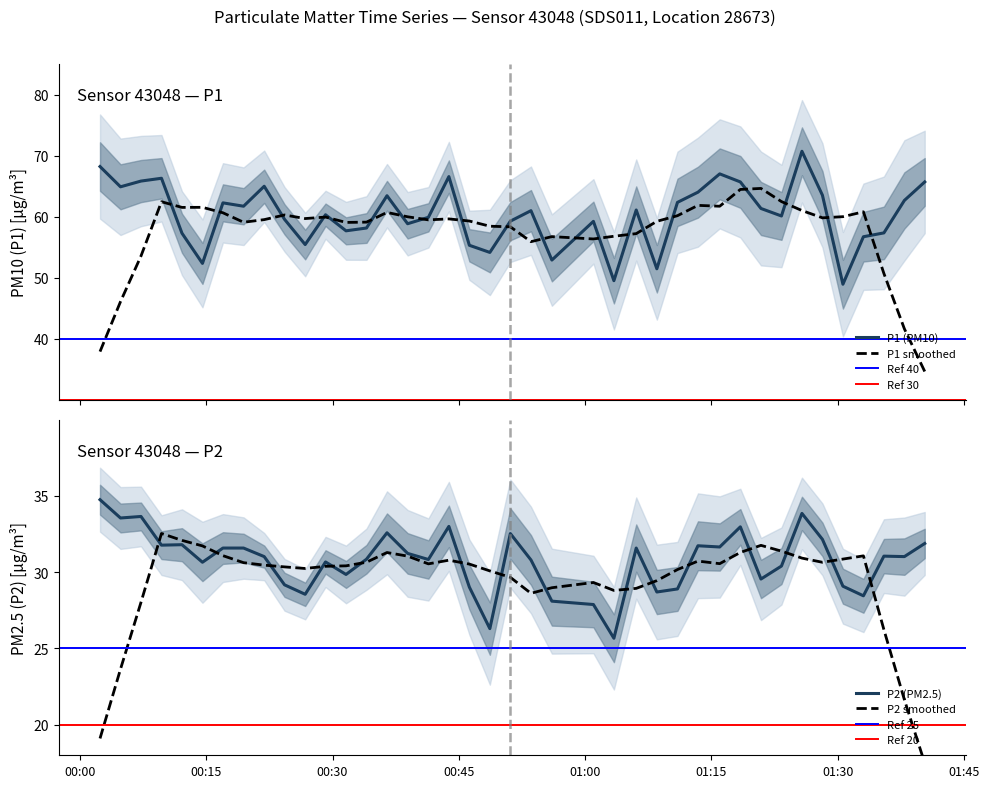

Which has a higher value, 2023-01-08T01:40:20 or 2023-01-08T00:07:15?

2023-01-08T00:07:15